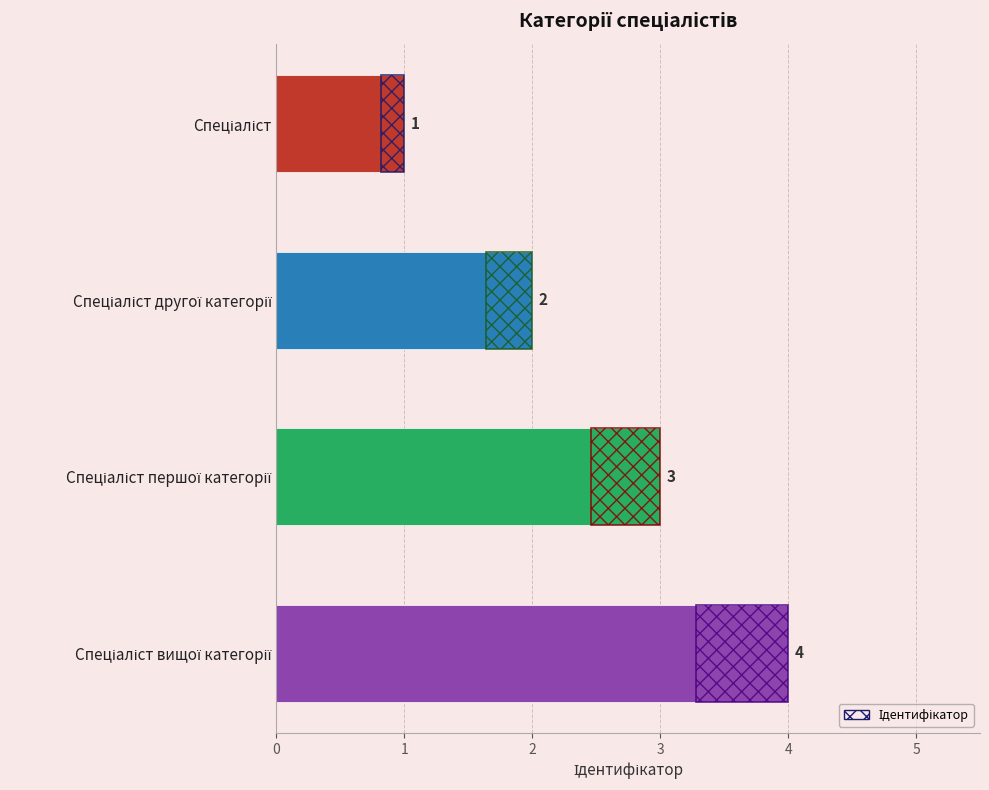

Which has a higher value, 2 or 1?

2